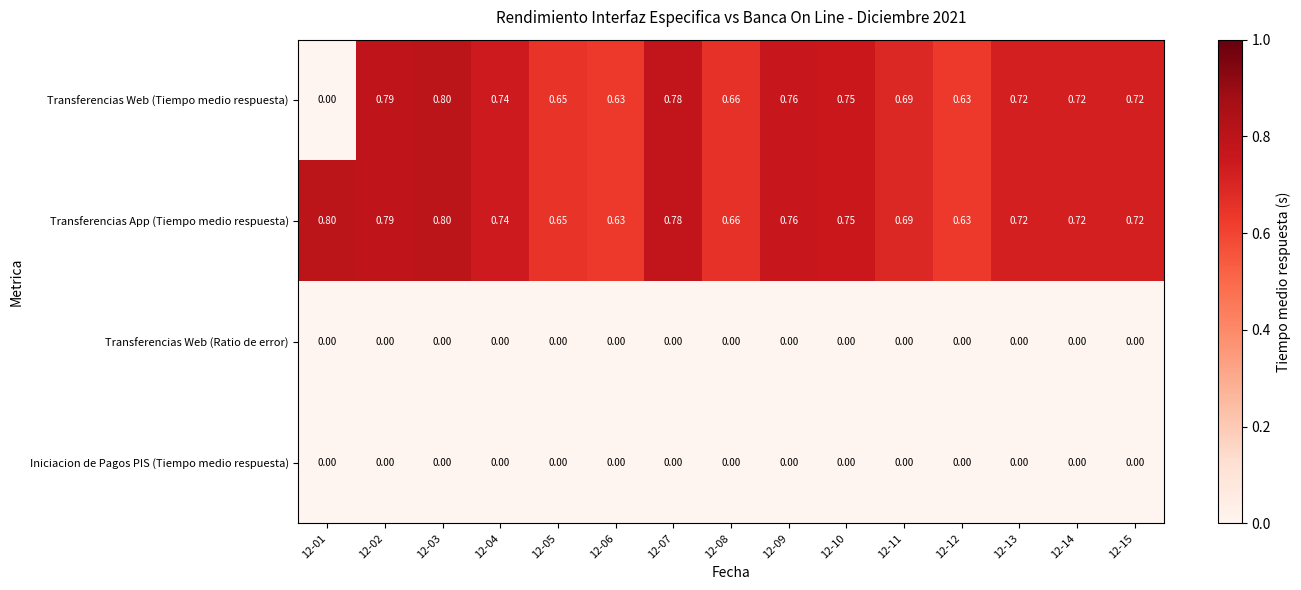

Is the value of Transferencias App (Tiempo medio respuesta) at 12-08 greater than the value of Iniciacion de Pagos PIS (Tiempo medio respuesta) at 12-15?

Yes